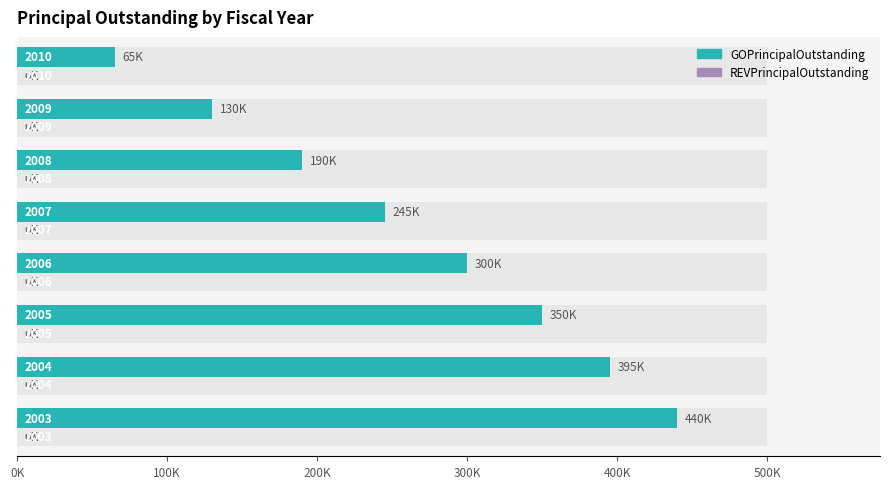

Which series has the largest total across all categories?

GOPrincipalOutstanding